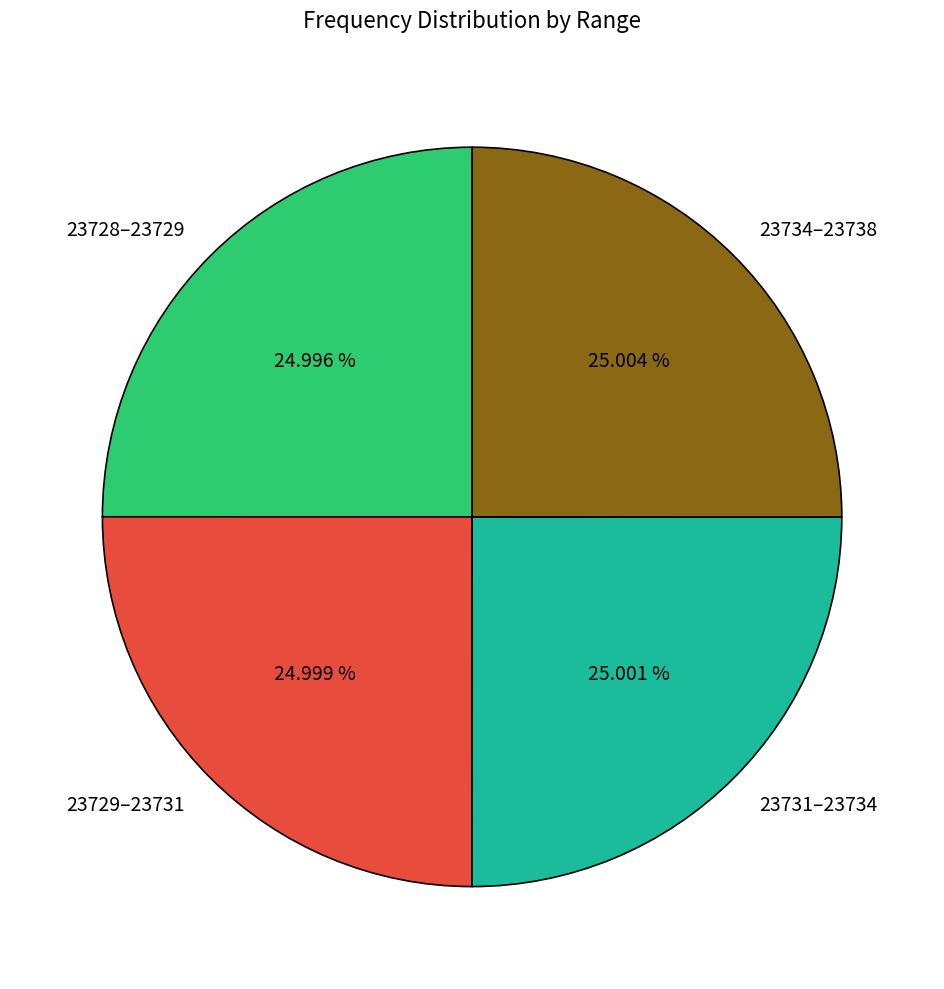

Is there any slice that represents more than half of the pie?

No